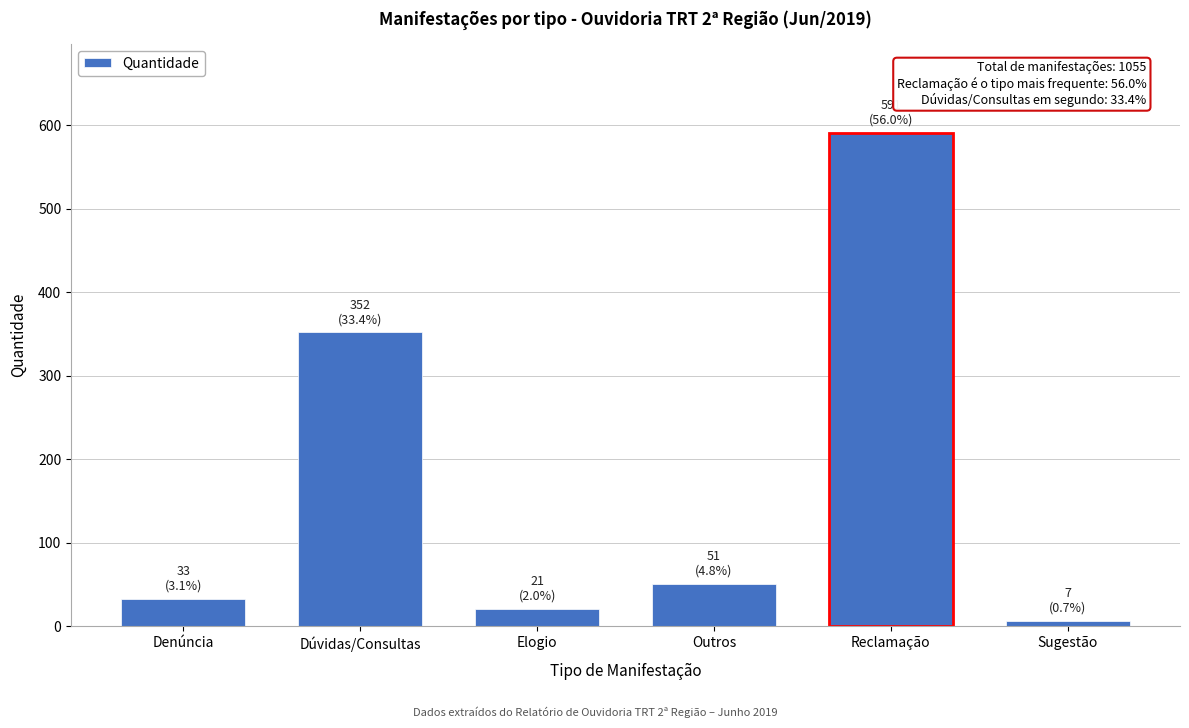

Reading left to right, list all the values displayed in this chart.

Denúncia=33	Dúvidas/Consultas=352	Elogio=21	Outros=51	Reclamação=591	Sugestão=7